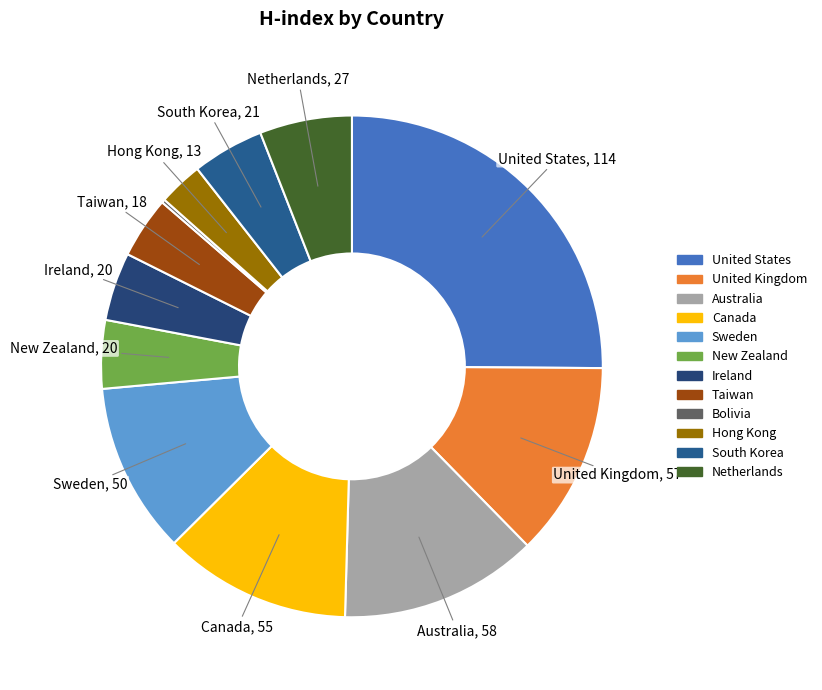

What is the largest slice in the pie chart?

United States